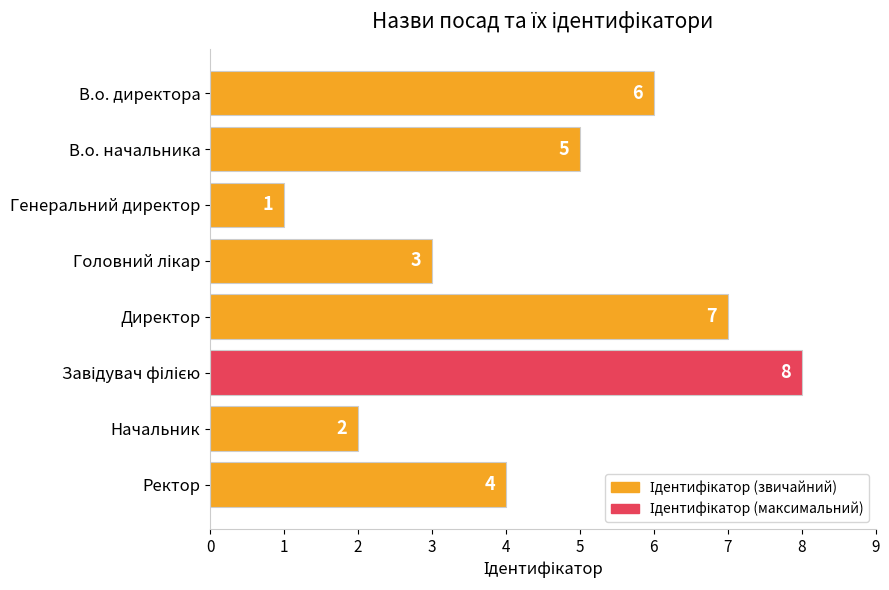

What is the value of the 3rd bar from the top?

1